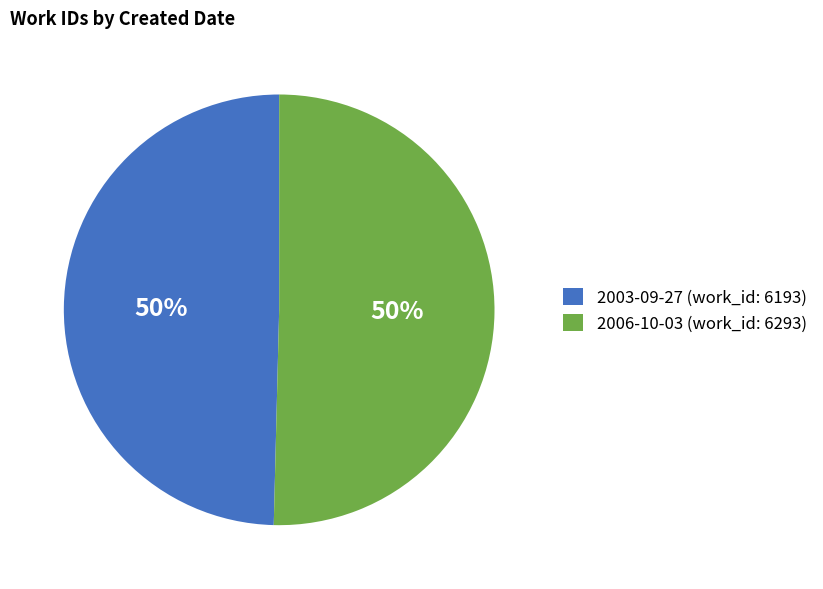

To the nearest percent, what portion does 2006-10-03 represent?

50%